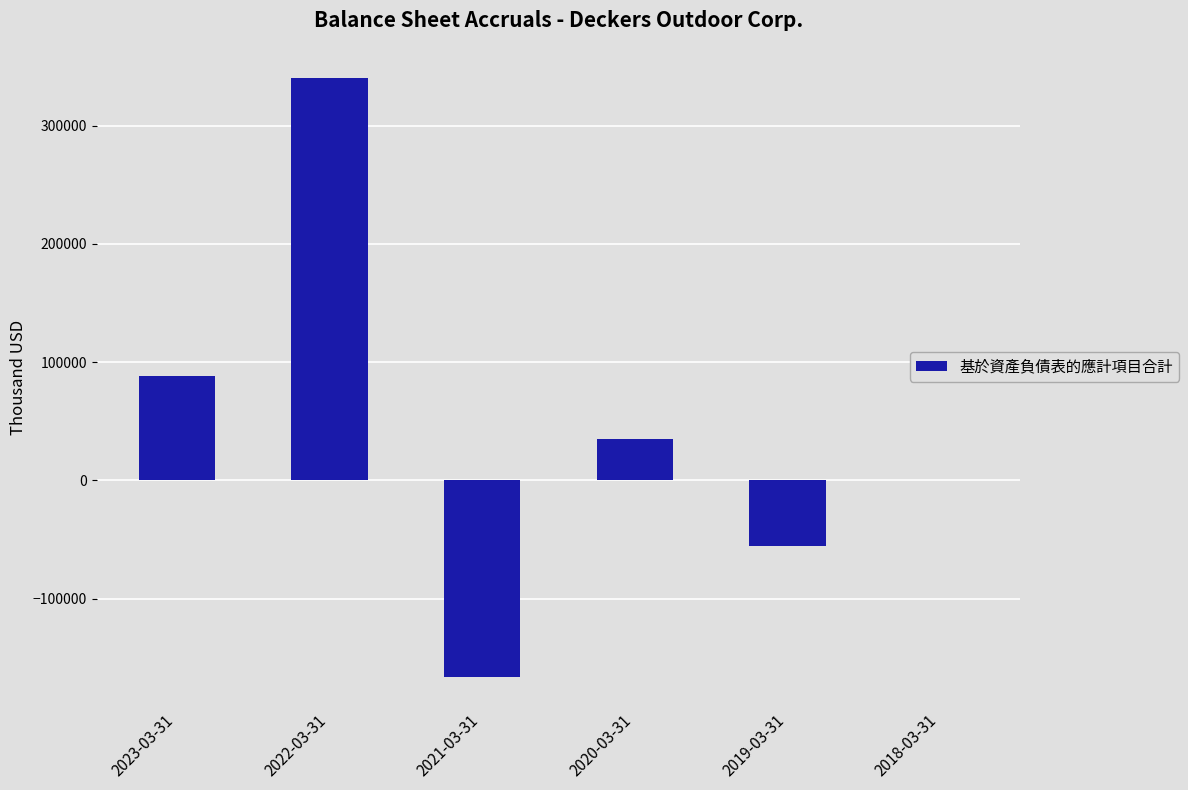

The value at 2023-03-31 is 158740. True or false?

False